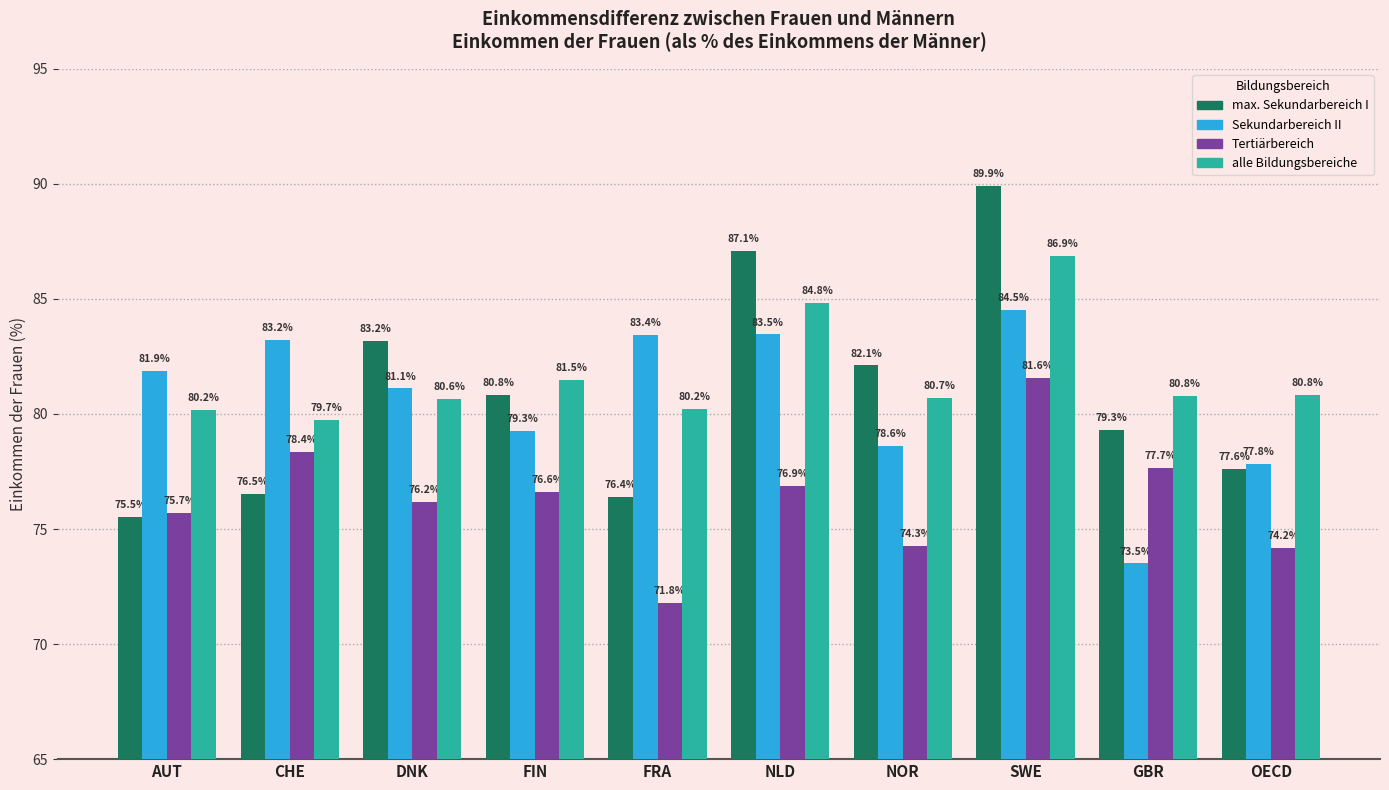

What is the smallest value displayed?

71.8